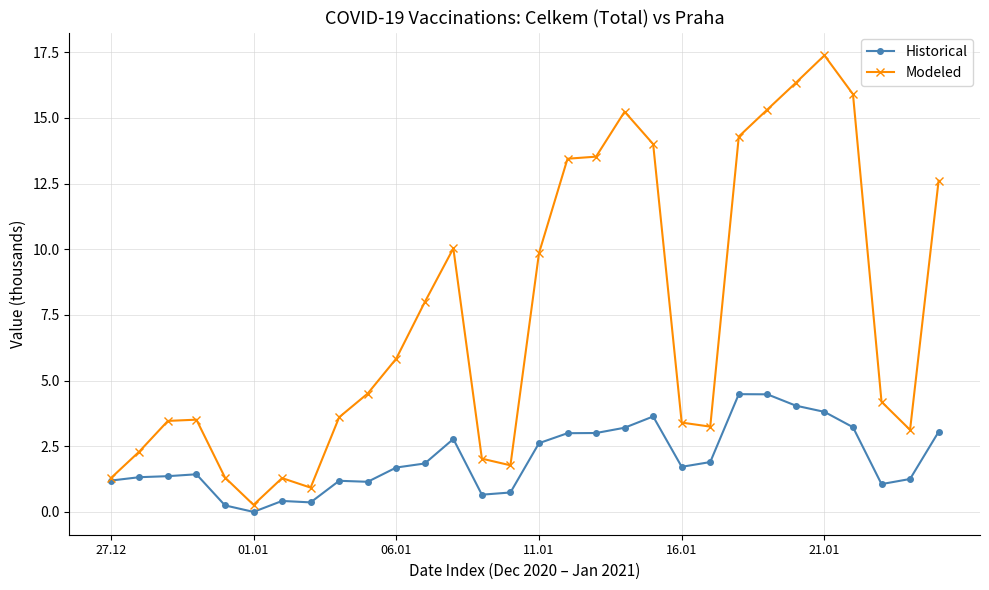

At how many categories does at least one series exceed 12?

10